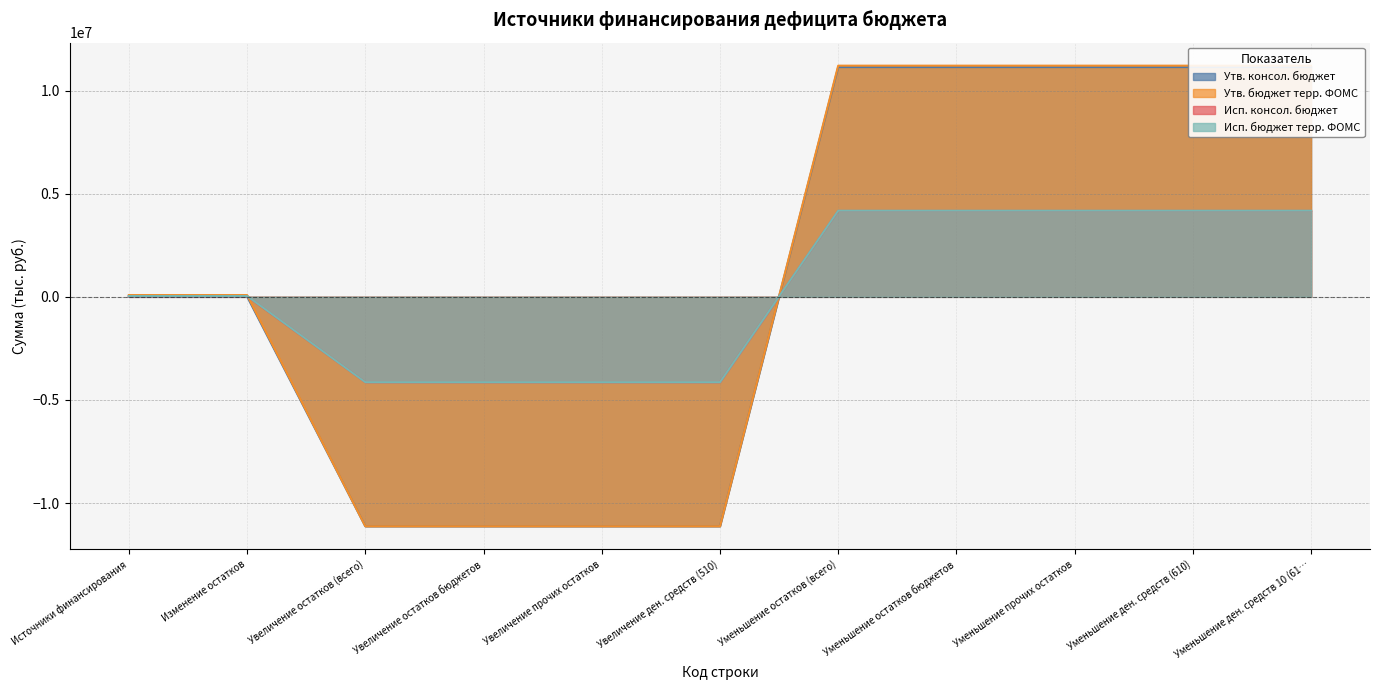

What is the sum of the Утв. бюджет терр. ФОМС values at Увеличение остатков (всего) and Уменьшение остатков (всего)?

86900.0